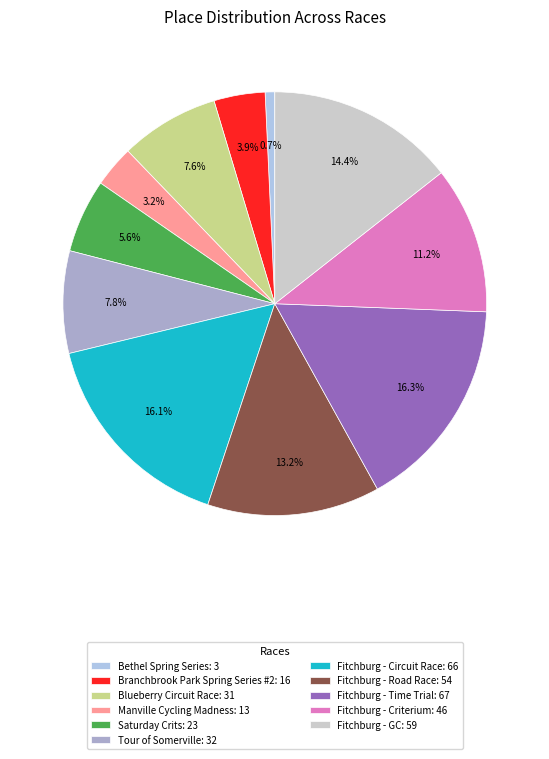

To the nearest percent, what percentage of the pie is Branchbrook Park Spring Series #2?

4%